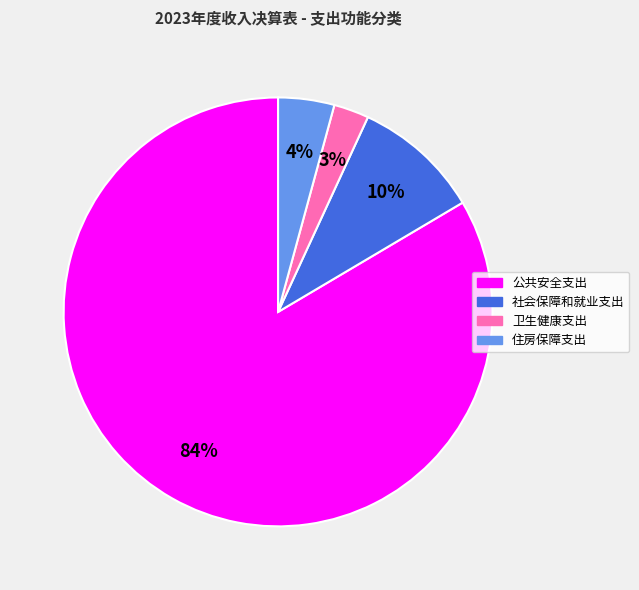

Does 住房保障支出 account for over 50% of the chart?

No